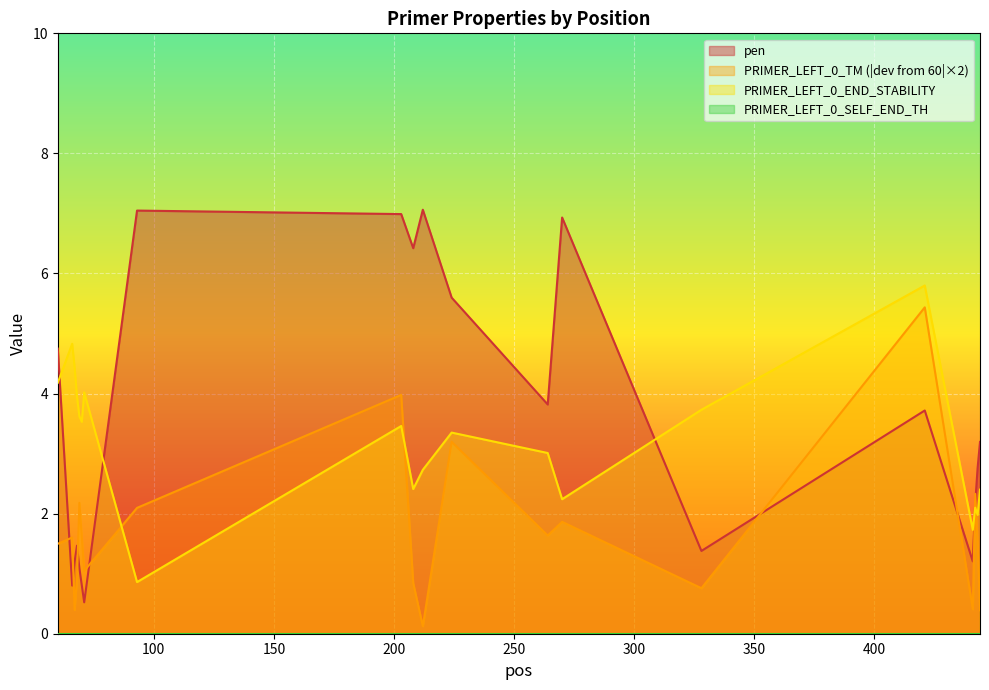

What is the value of the pen point at the 10th from the left?

6.4